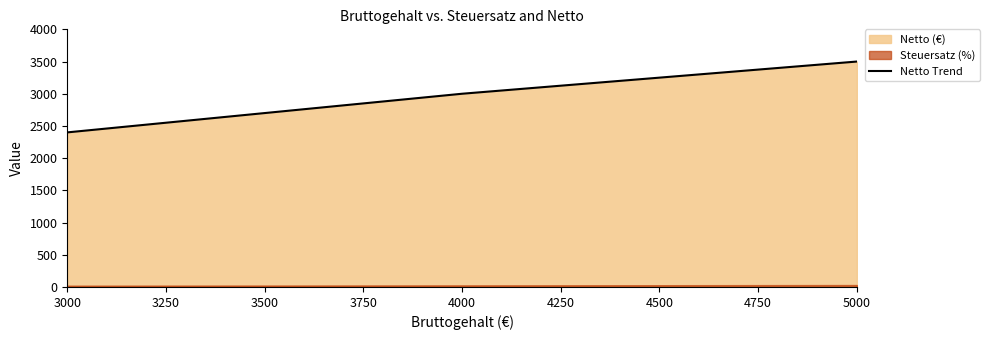

What is the difference between the maximum and minimum values?

1100